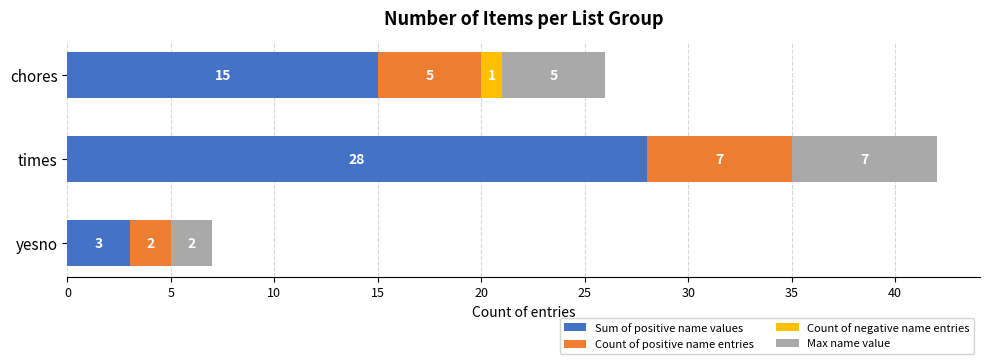

What is the sum of the Sum of positive name values values at yesno and chores?

18